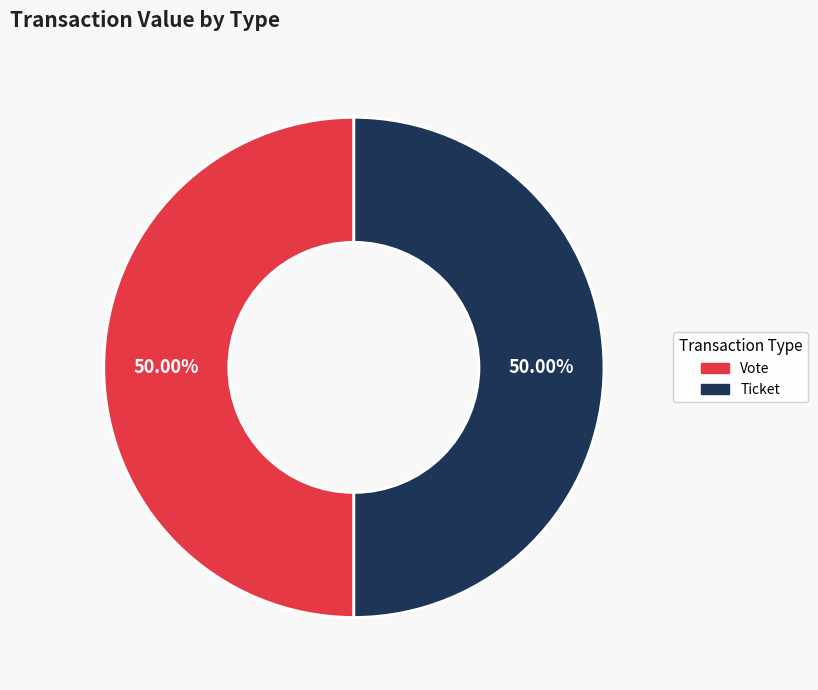

Count the number of slices in the pie.

2